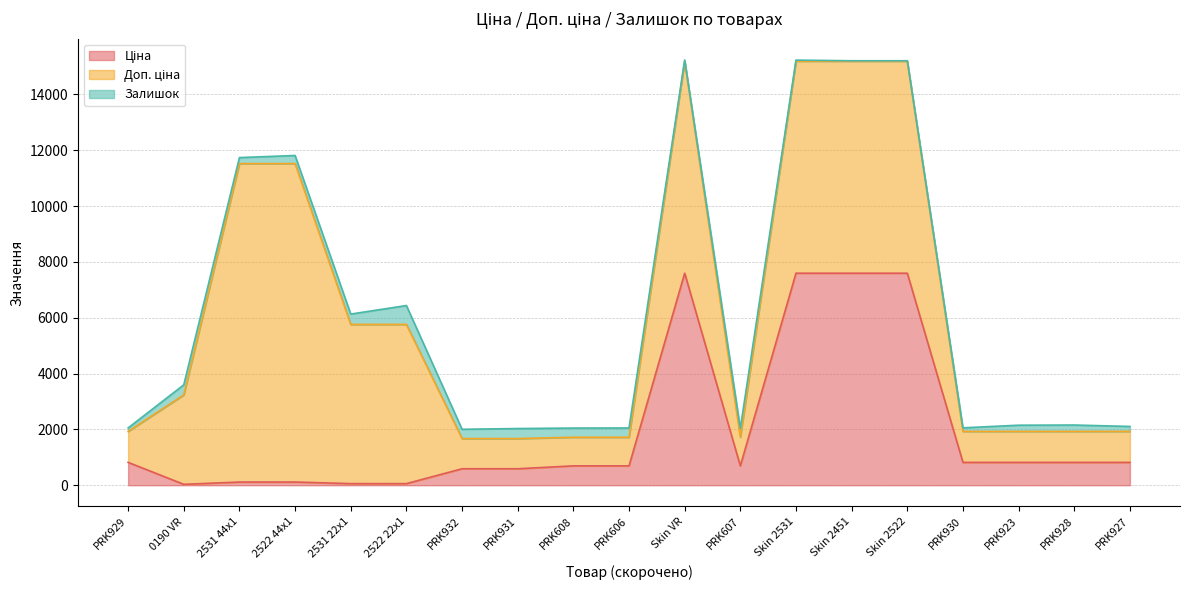

Reading left to right, transcribe all the data shown in this chart.

Ціна: 818.5	32.0	114.1	114.1	57.0	57.0	589.9	589.9	693.7	693.7	7596.5	693.7	7596.5	7596.5	7596.5	818.5	818.5	818.5	818.5
Доп. ціна: 1109.2	3205.0	11410.0	11410.0	5705.0	5705.0	1081.7	1081.7	1024.6	1024.6	7596.5	1024.6	7596.5	7596.5	7596.5	1109.2	1109.2	1109.2	1109.2
Залишок: 125.0	360.0	215.0	290.0	370.0	676.0	333.0	359.0	330.0	333.0	43.0	322.0	38.0	15.0	15.0	129.0	223.0	229.0	178.0